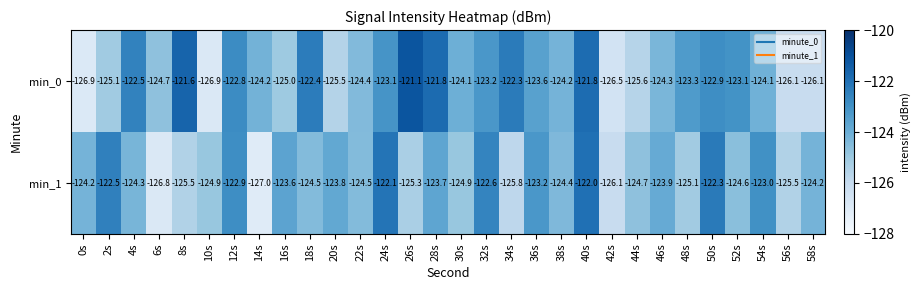

How many data points does each series have?

30